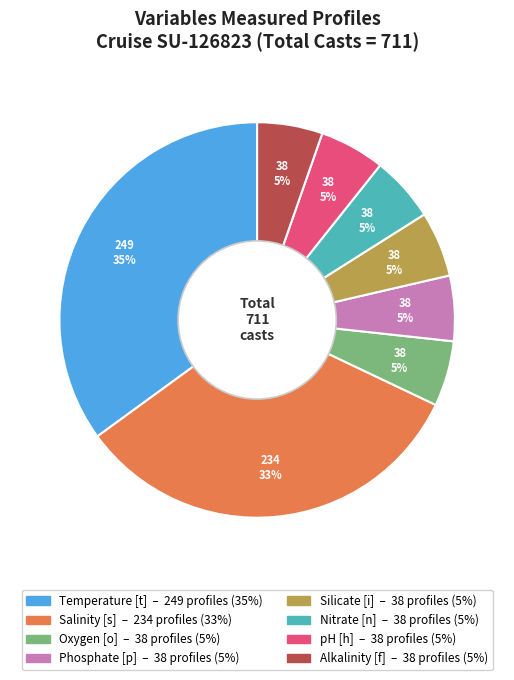

Approximately how many times larger is the value at Nitrate [n] compared to Oxygen [o]?

1.0